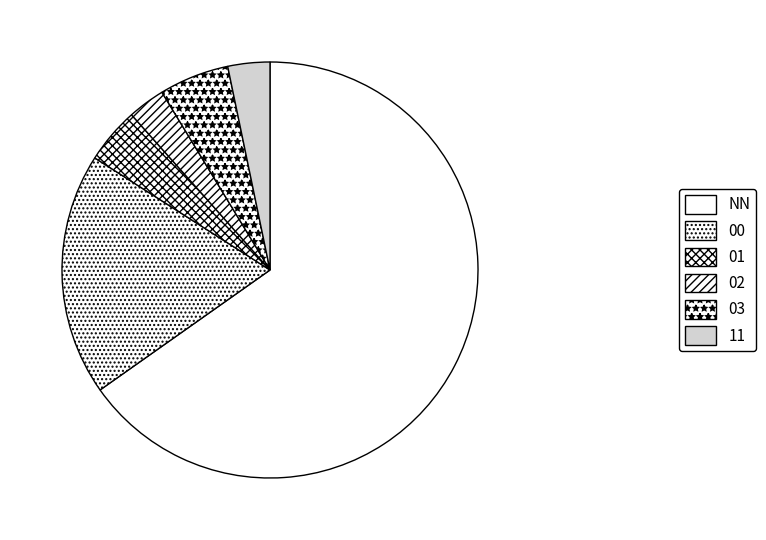

Count the number of slices in the pie.

6